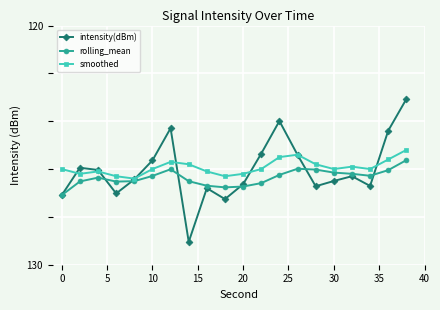

What is the lowest value of the rolling_mean series?

-127.1